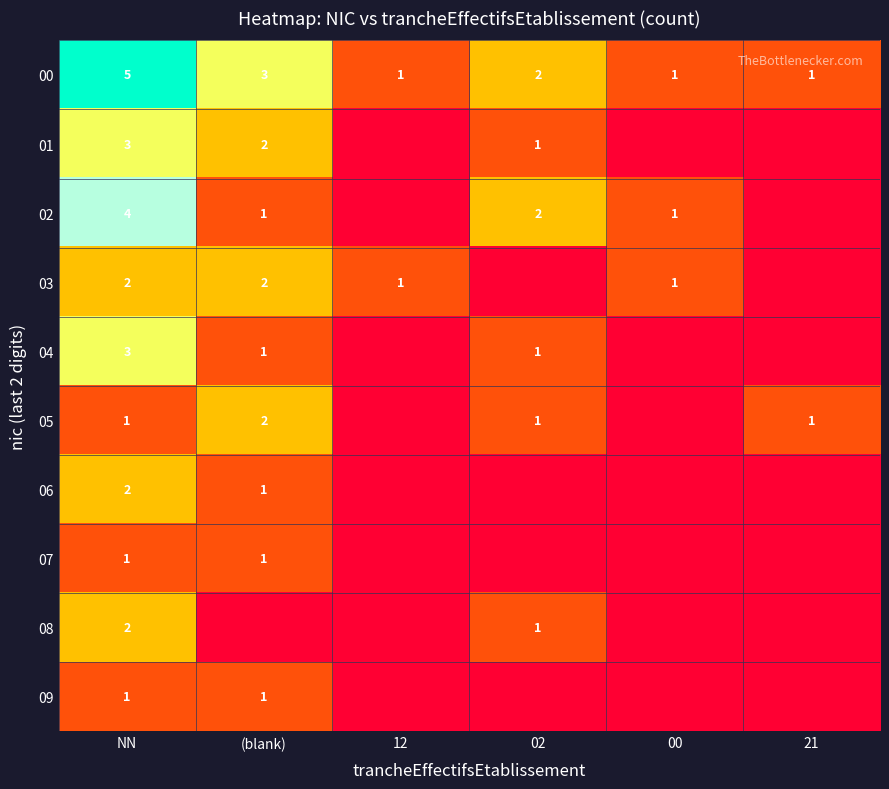

Where is 00 nearest to the value 3?

(blank)